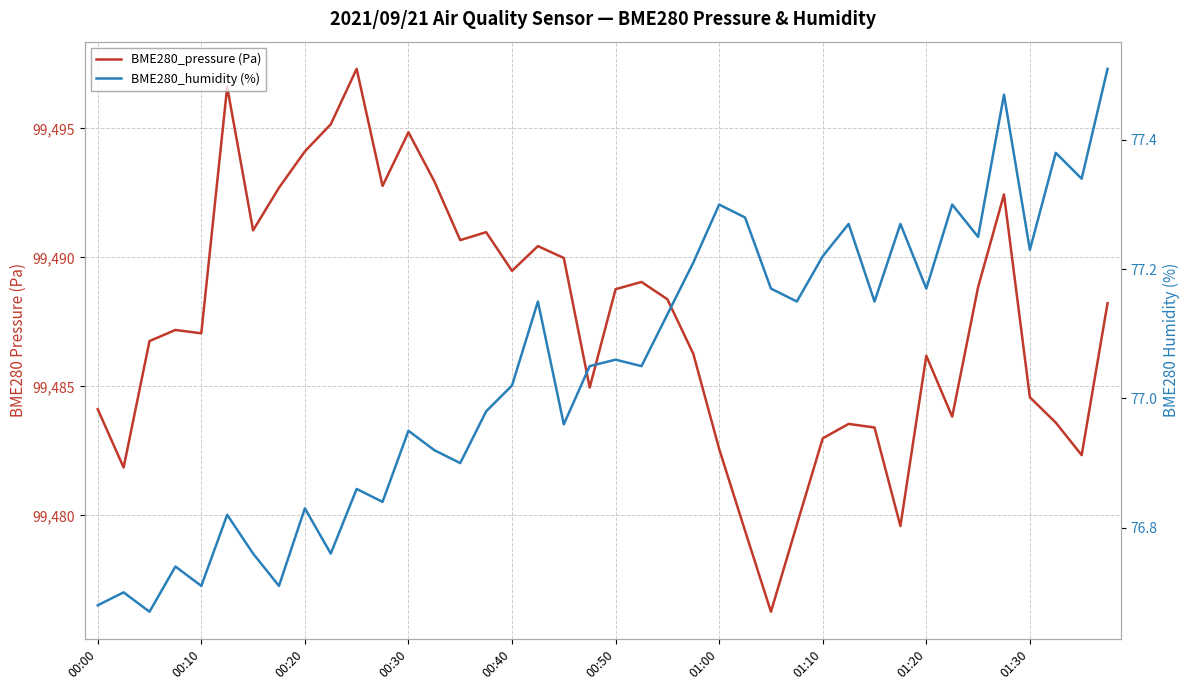

Reading left to right, what are all the values shown in this chart?

BME280_pressure (Pa): 99484.1	99481.9	99486.8	99487.2	99487.1	99496.6	99491.1	99492.7	99494.1	99495.2	99497.3	99492.8	99494.9	99492.9	99490.7	99491.0	99489.5	99490.4	99490.0	99485.0	99488.8	99489.1	99488.4	99486.3	99482.6	99479.4	99476.3	99479.6	99483.0	99483.6	99483.4	99479.6	99486.2	99483.8	99488.9	99492.4	99484.6	99483.6	99482.3	99488.2
BME280_humidity (%): 76.7	76.7	76.7	76.7	76.7	76.8	76.8	76.7	76.8	76.8	76.9	76.8	77.0	76.9	76.9	77.0	77.0	77.2	77.0	77.0	77.1	77.0	77.1	77.2	77.3	77.3	77.2	77.2	77.2	77.3	77.2	77.3	77.2	77.3	77.2	77.5	77.2	77.4	77.3	77.5